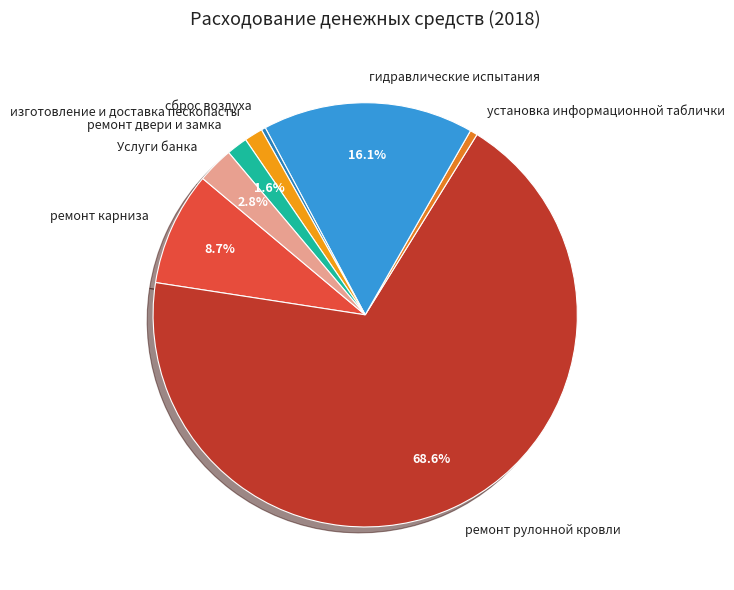

To the nearest percent, what percentage of the pie is ремонт карниза?

9%